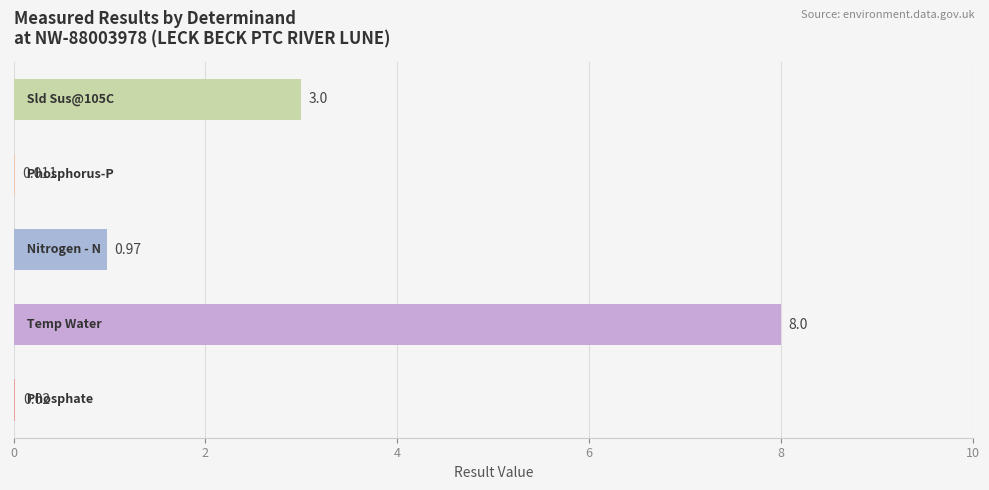

How many distinct data groups are displayed?

1